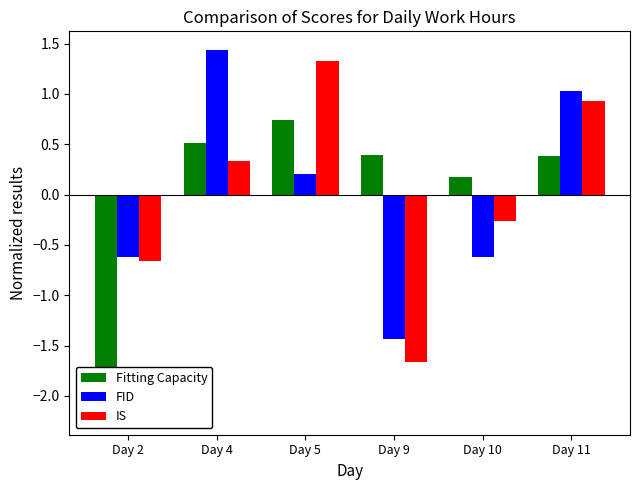

What is the difference between the highest and lowest values at Day 4?

1.1